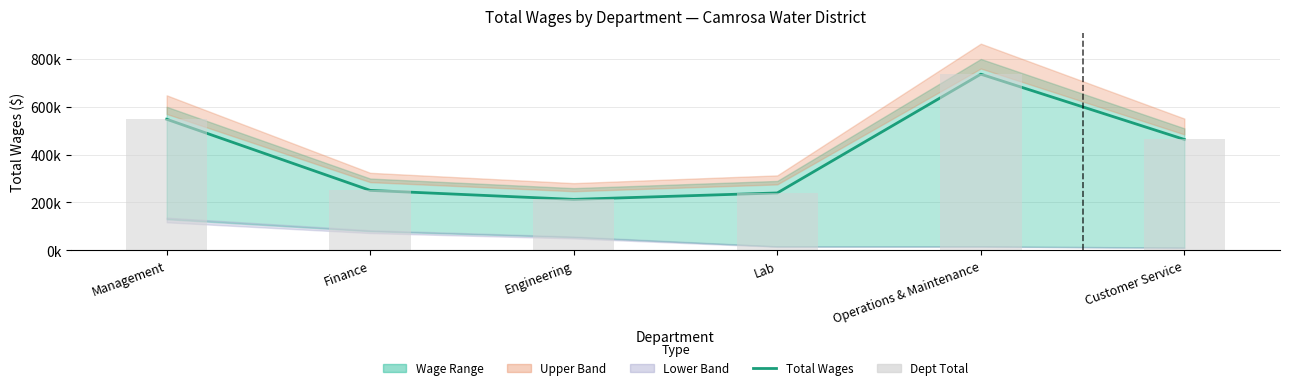

What is the difference between the second highest and second lowest values in the Total Wages series?

308185